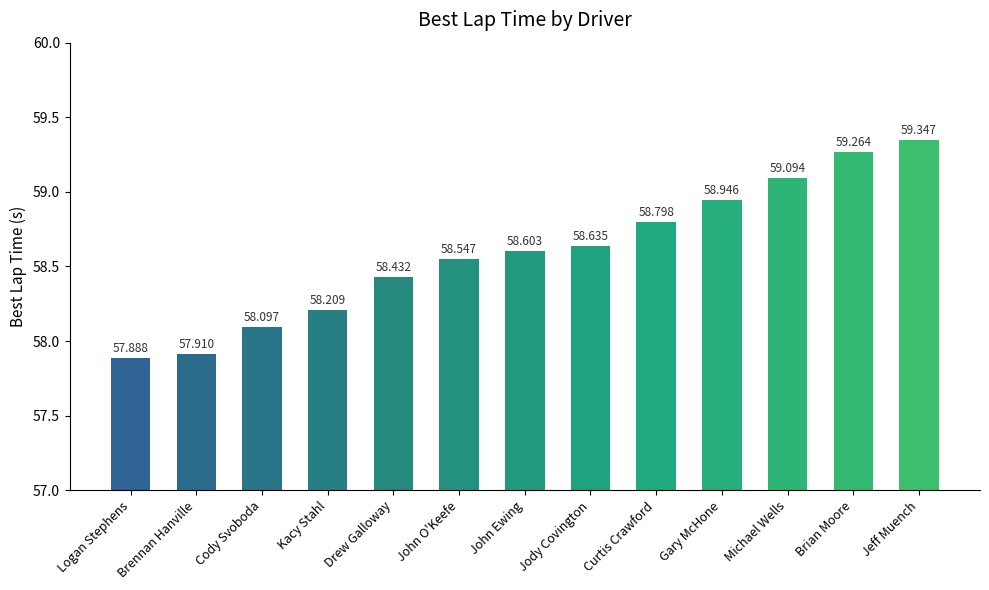

How many data points does each series have?

13